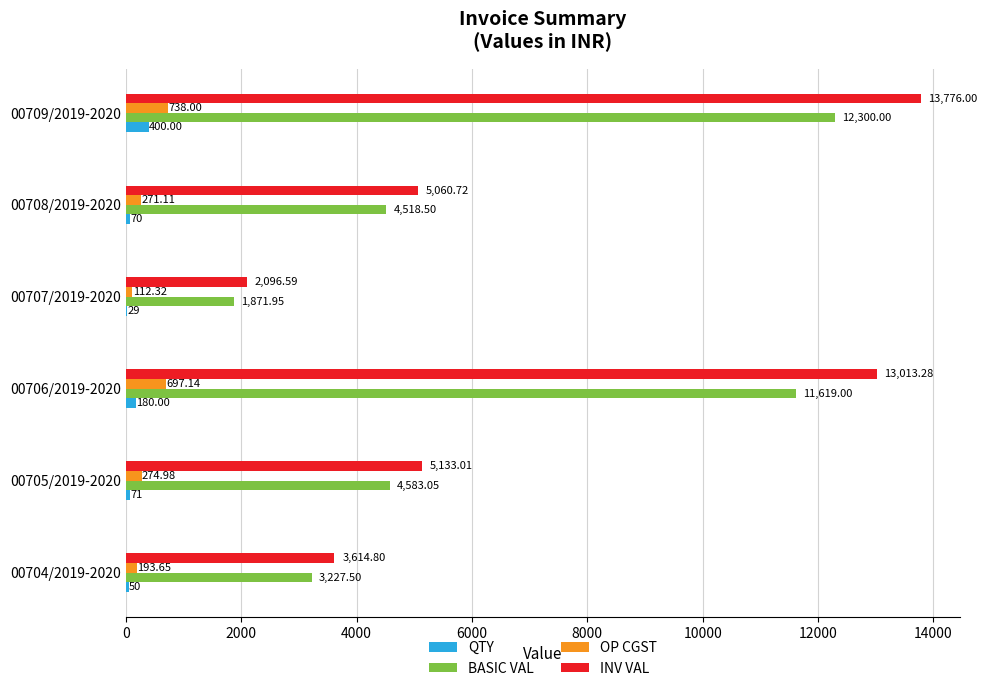

What is the average value of the BASIC VAL series?

6353.3